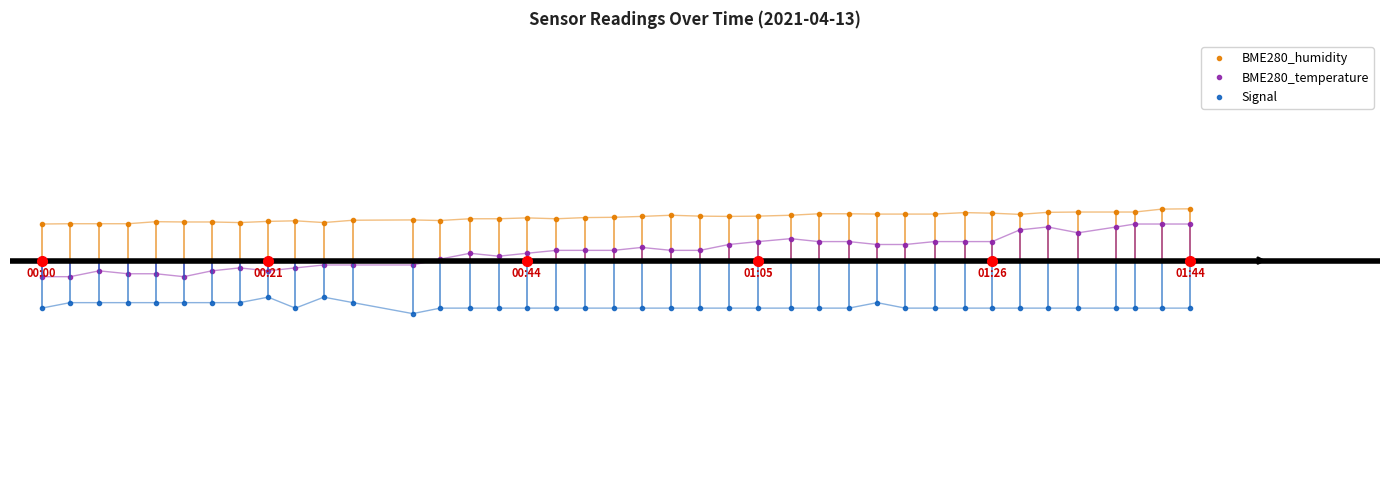

Does the chart have visible grid lines?

No